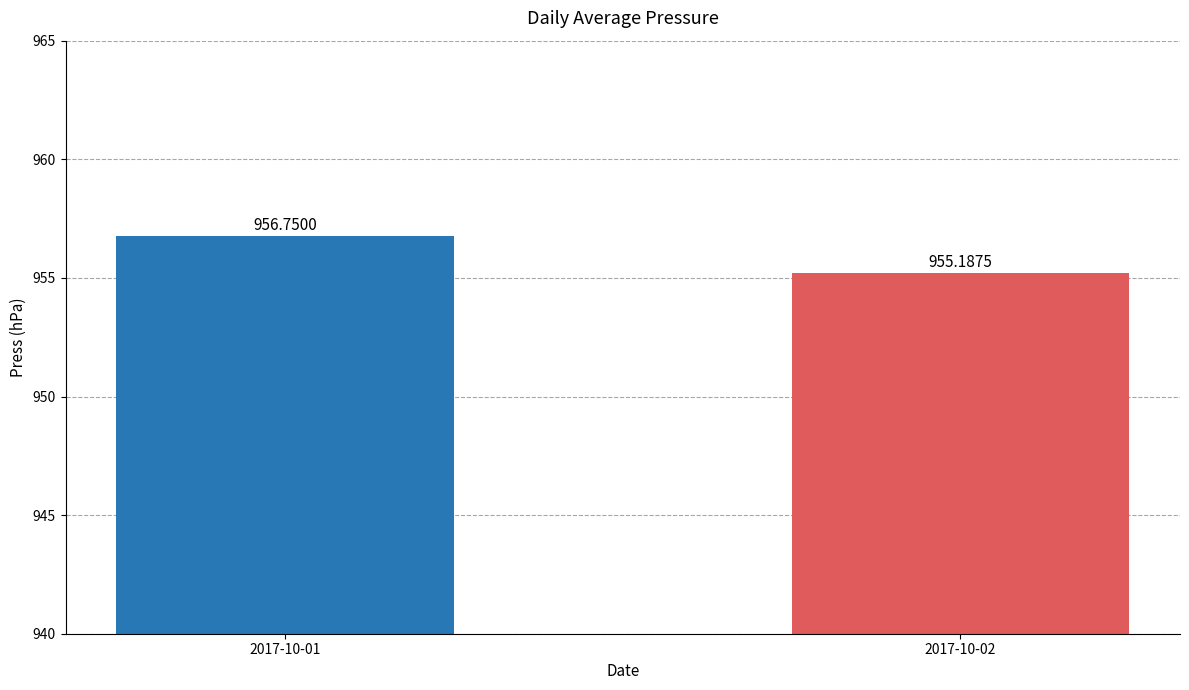

List the labels in order of value, largest first.

2017-10-01, 2017-10-02